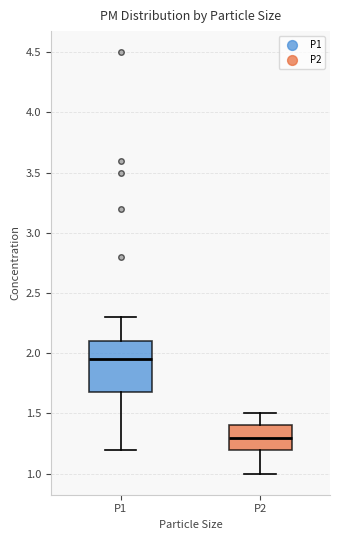

Reading left to right, read every box against the y-axis: the position of its median line, the range the box covers, and the ends of its whiskers. The values are not printed on the chart, so give them approximately, as read against the axis.

P1: median 1.95, box 1.70 to 2.10, whiskers 1.20 to 2.30
P2: median 1.30, box 1.20 to 1.40, whiskers 1.00 to 1.50